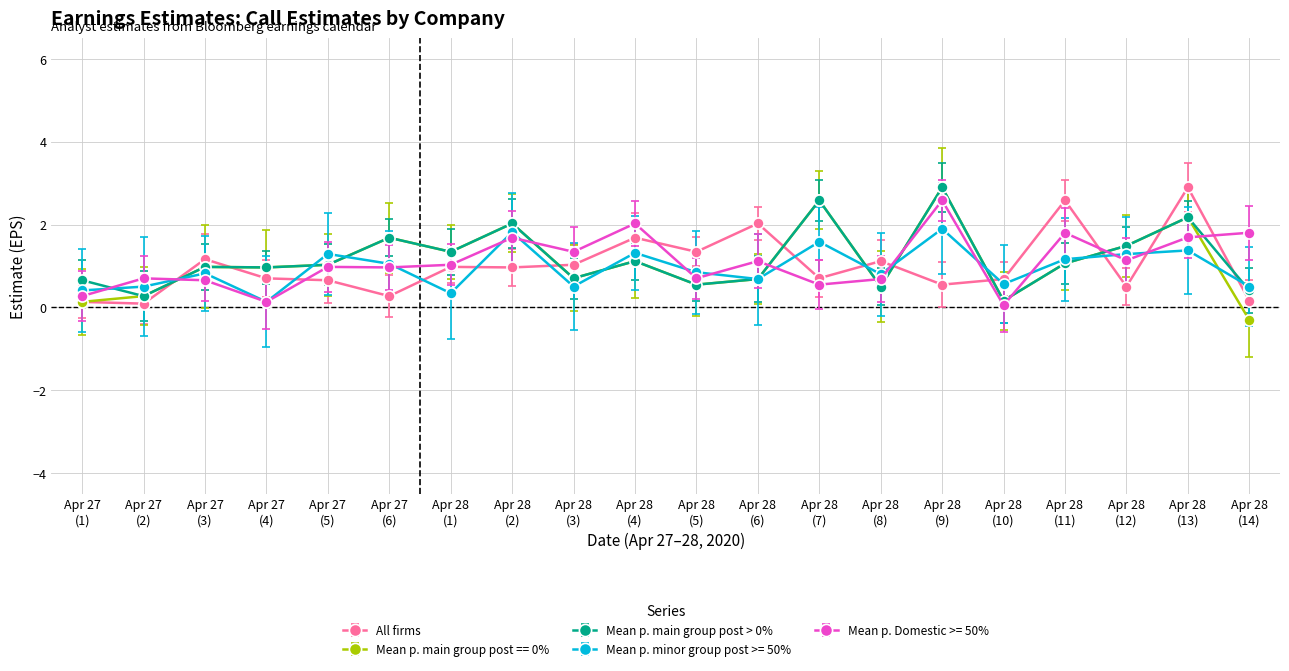

True or false: All firms has more than 0 interior local peaks.

True